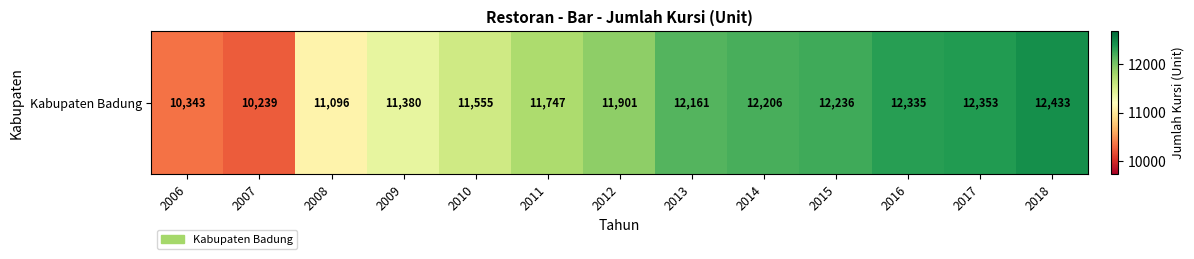

The value at 2007 is 10239. True or false?

True